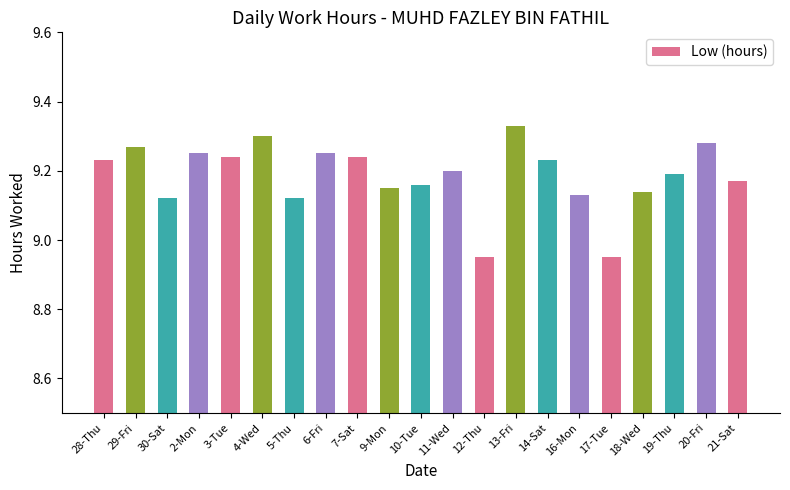

How many values are between 9 and 10?

19